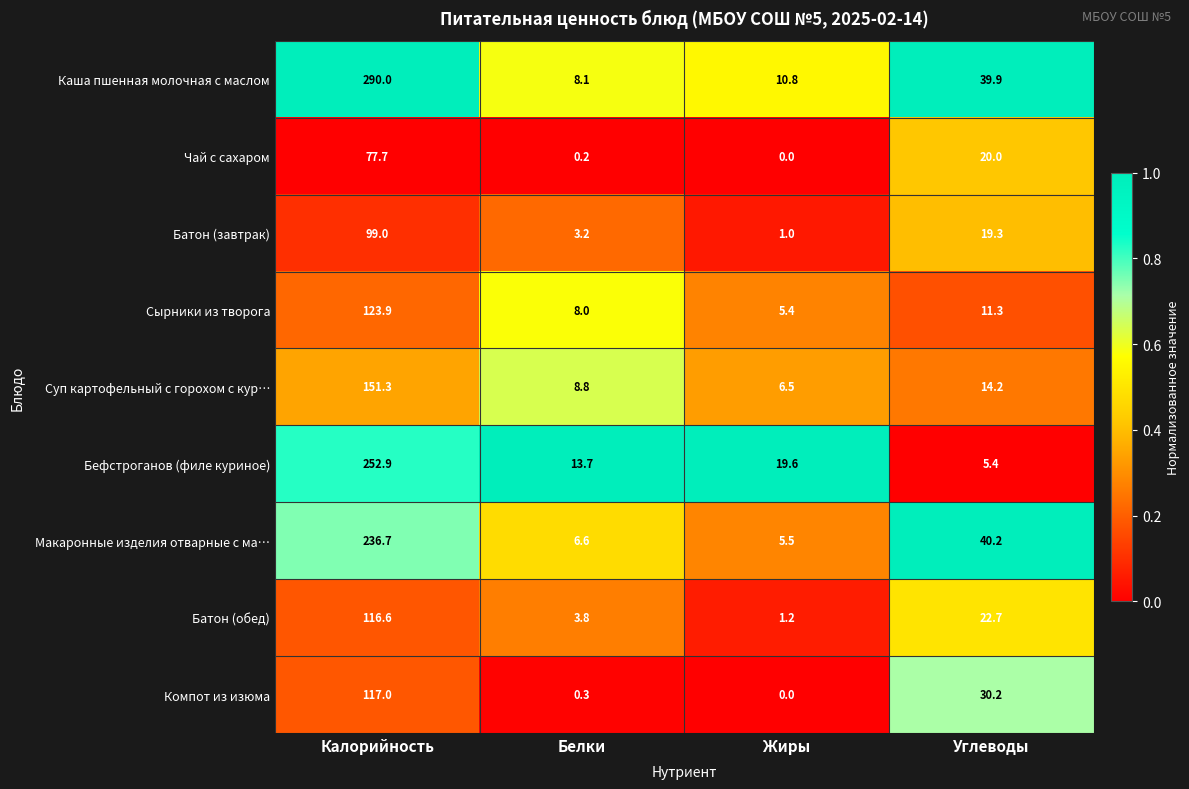

List the series in order of their peak value, lowest first.

Чай с сахаром, Батон (завтрак), Батон (обед), Компот из изюма, Сырники из творога, Суп картофельный с горохом с кур…, Макаронные изделия отварные с ма…, Бефстроганов (филе куриное), Каша пшенная молочная с маслом